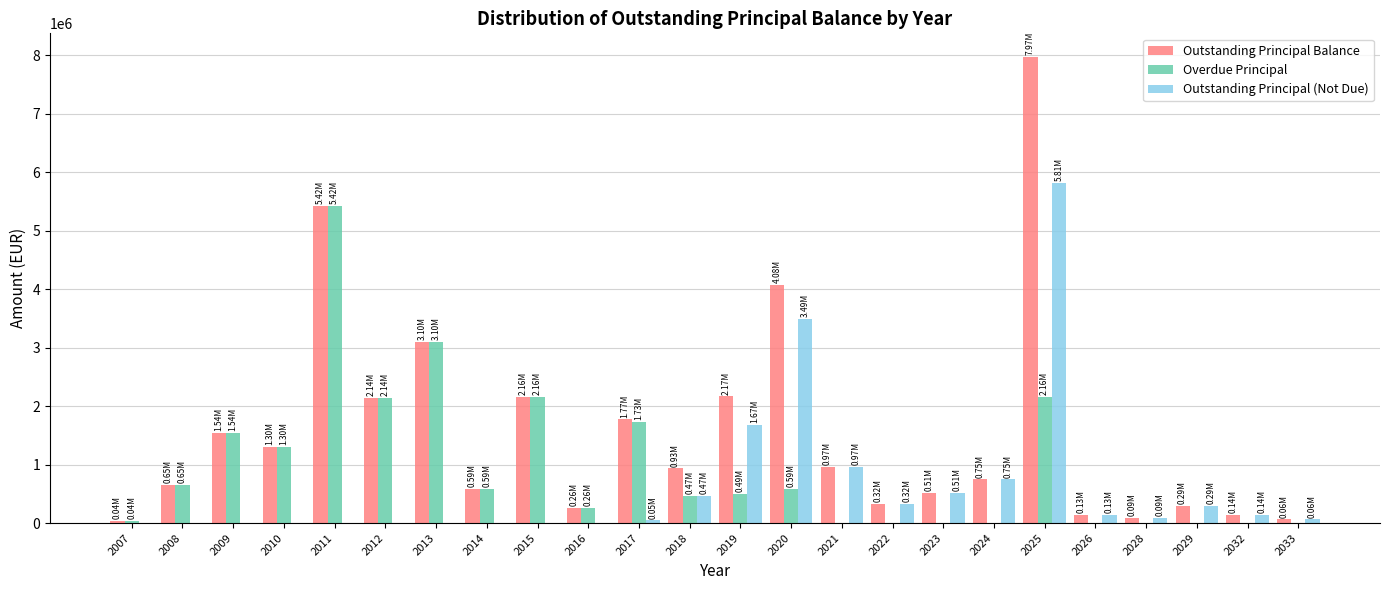

Which series changed the most between 2020 and 2029?

Outstanding Principal Balance